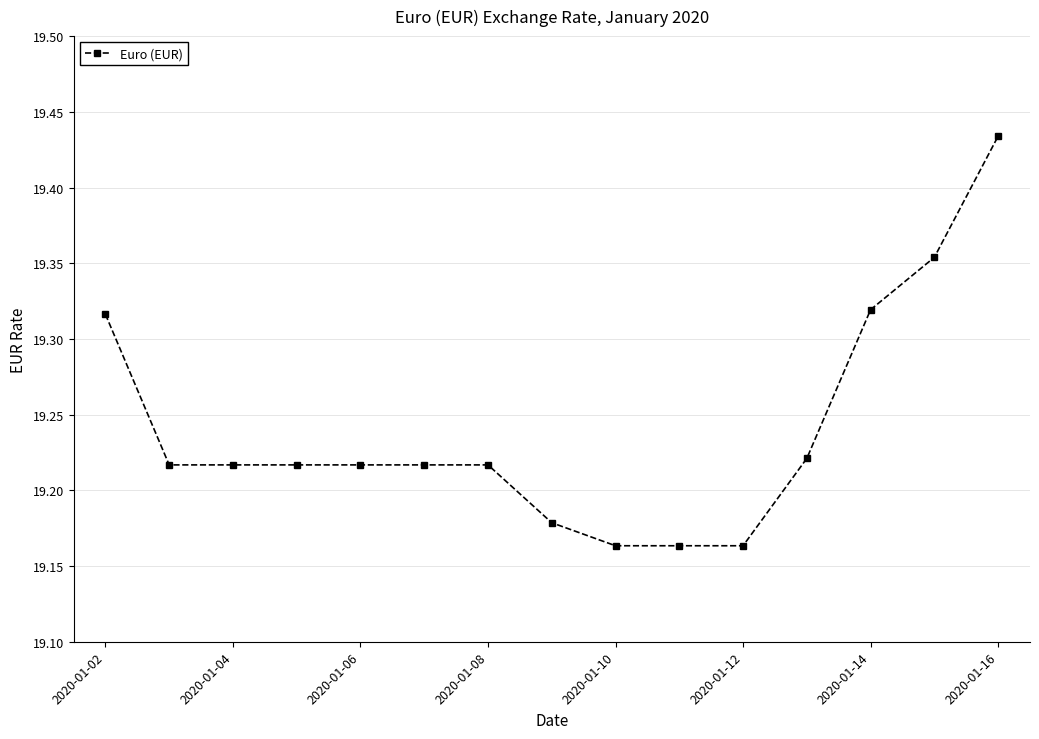

Count the values in the range 19 to 20.

15